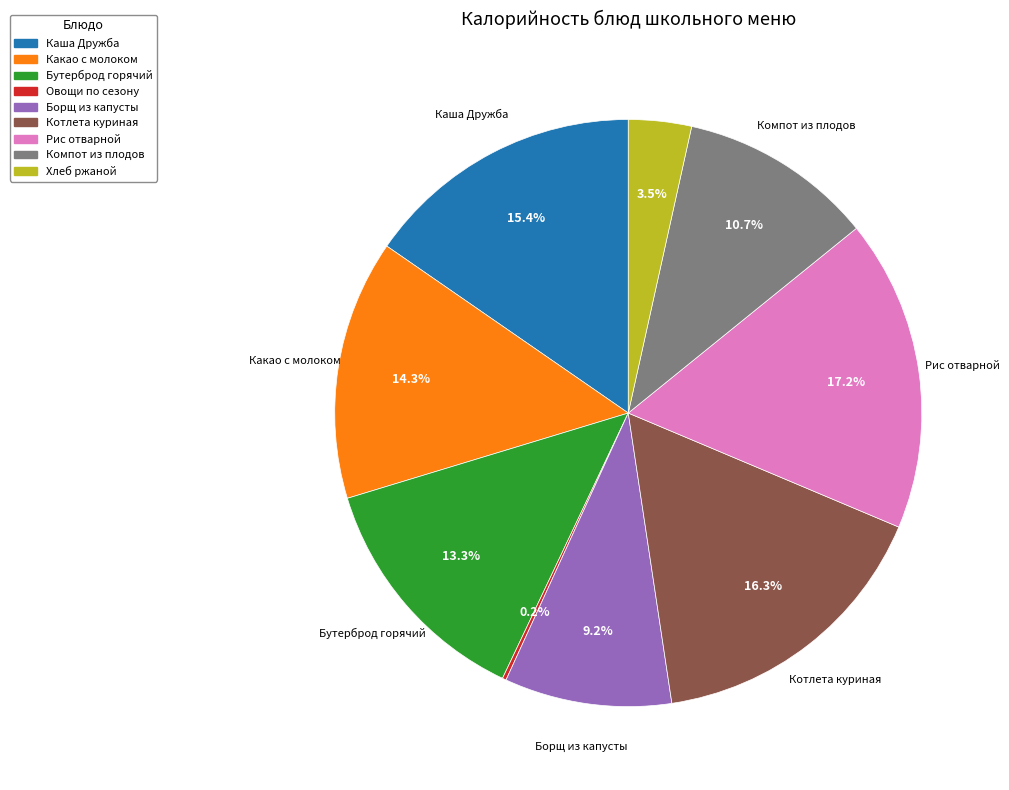

Is there any slice that represents more than half of the pie?

No